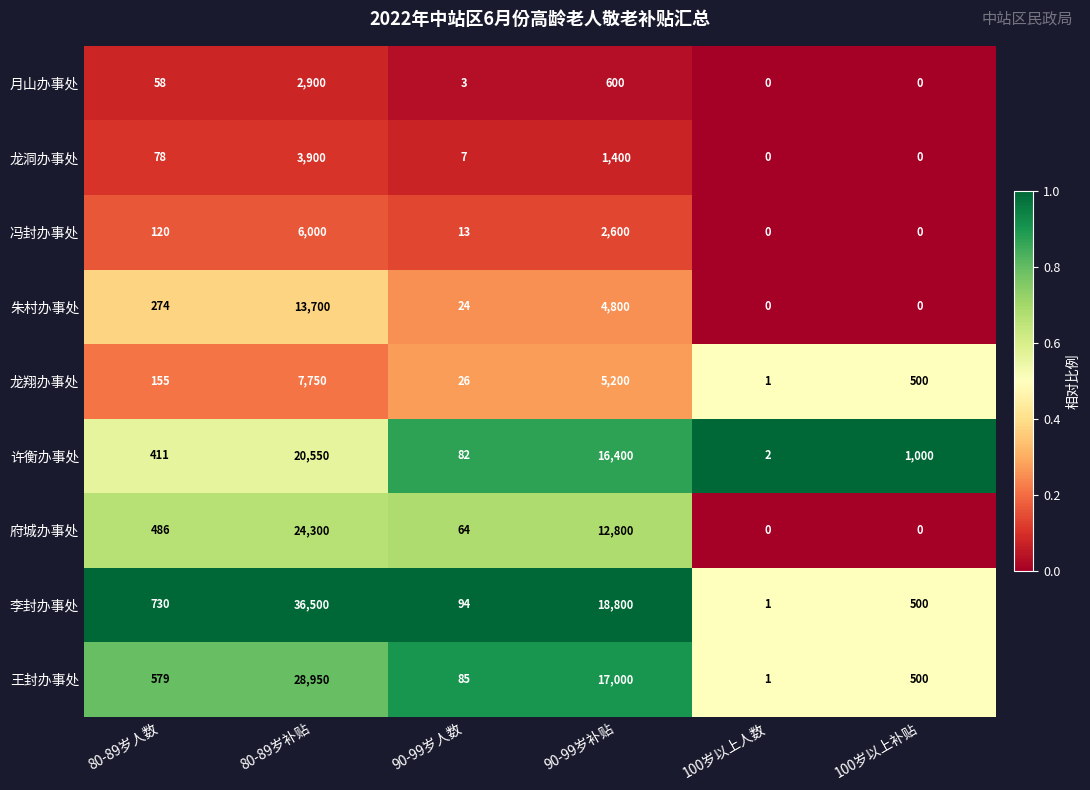

At which category is the sum across all series the highest?

80-89岁补贴